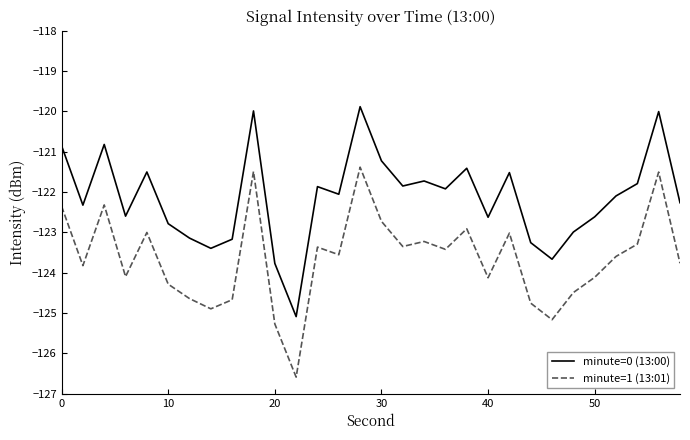

True or false: minute=1 (13:01) and minute=0 (13:00) intersect in this chart.

False